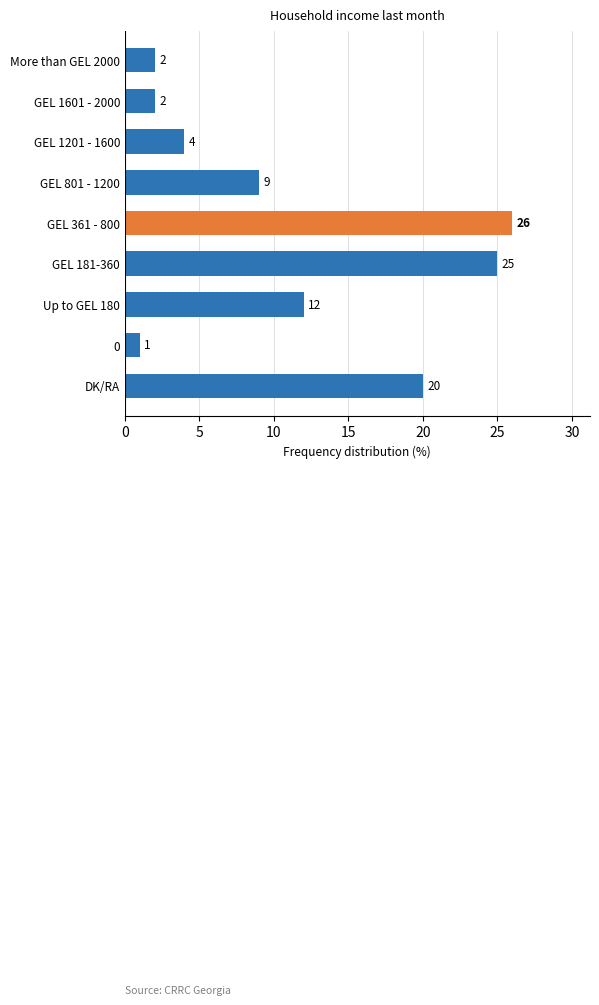

What is the greatest value displayed?

26